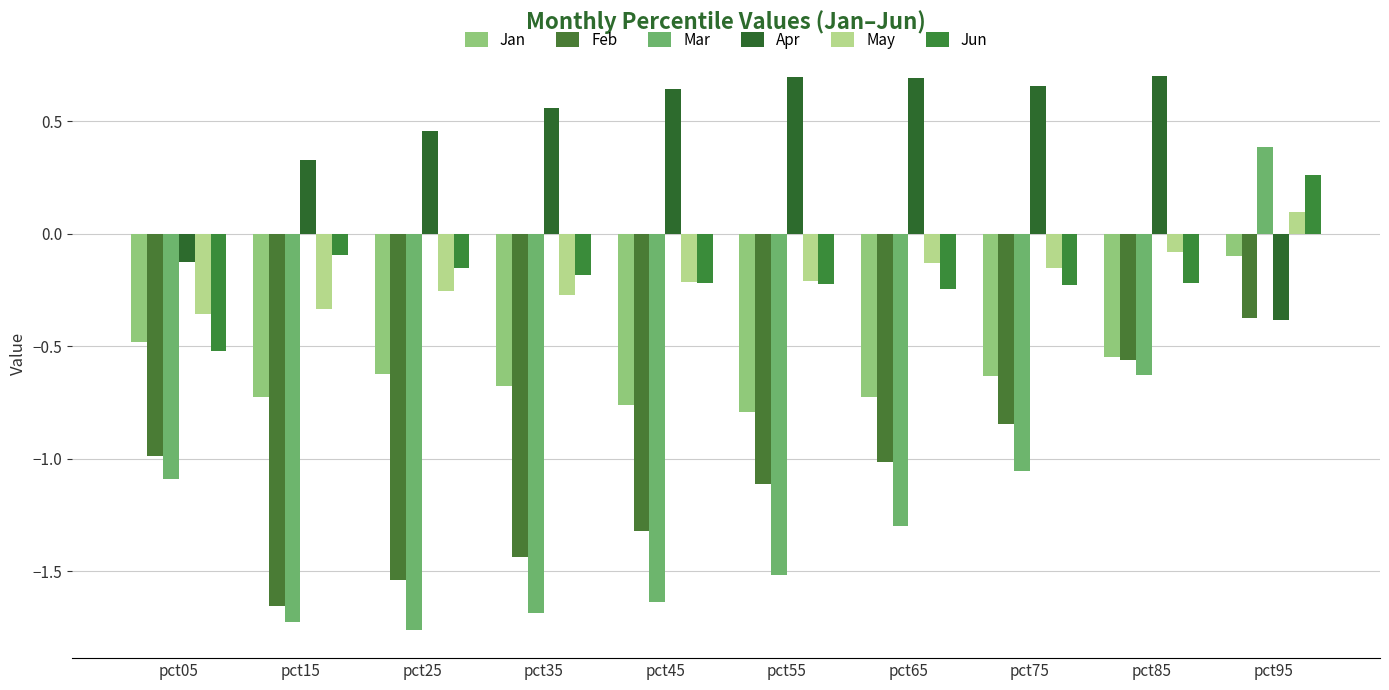

What is the difference between the maximum and minimum values in the Feb series?

1.3